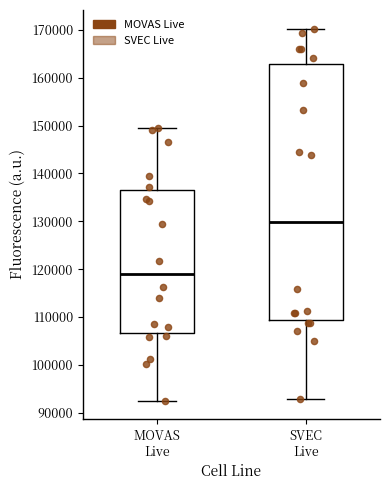

Reading left to right, read every box against the y-axis: the position of its median line, the range the box covers, and the ends of its whiskers. The values are not printed on the chart, so give them approximately, as read against the axis.

MOVAS Live: median 119000, box 107000 to 137000, whiskers 93000 to 149000
SVEC Live: median 130000, box 109000 to 163000, whiskers 93000 to 170000